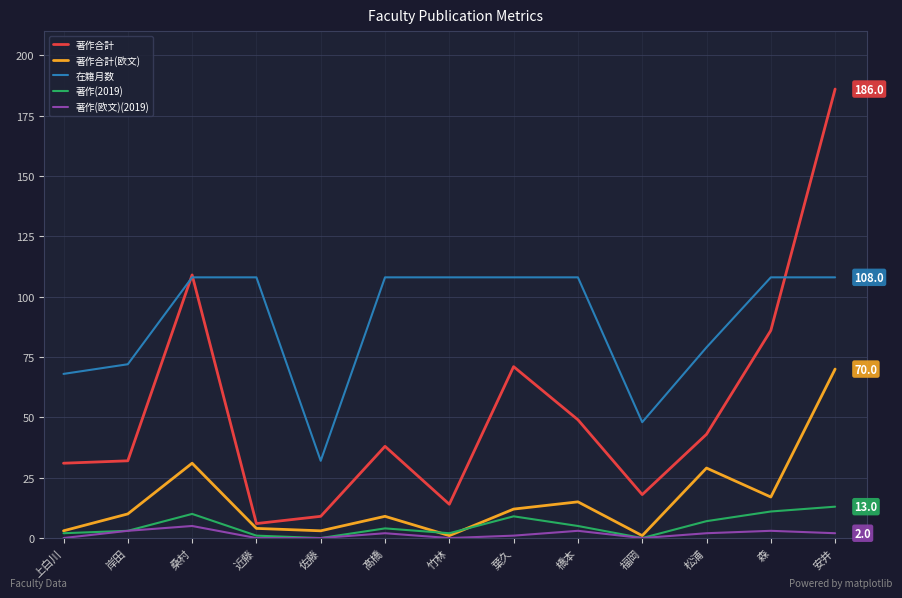

Reading left to right, list all the values displayed in this chart.

著作合計: 31	32	109	6	9	38	14	71	49	18	43	86	186
著作合計(欧文): 3	10	31	4	3	9	1	12	15	1	29	17	70
在籍月数: 68	72	108	108	32	108	108	108	108	48	79	108	108
著作(2019): 2	3	10	1	0	4	2	9	5	0	7	11	13
著作(欧文)(2019): 0	3	5	0	0	2	0	1	3	0	2	3	2